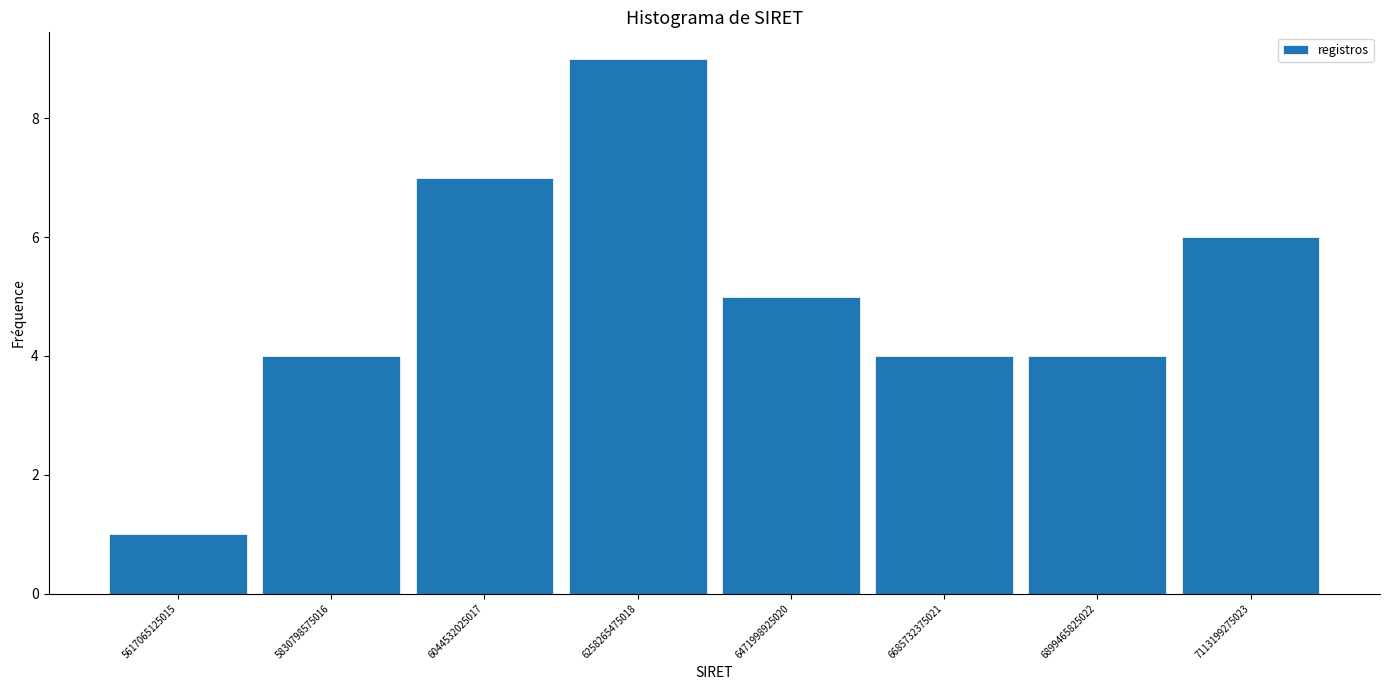

Over which range of the x-axis is the bar tallest?

6150000000000 to 6350000000000